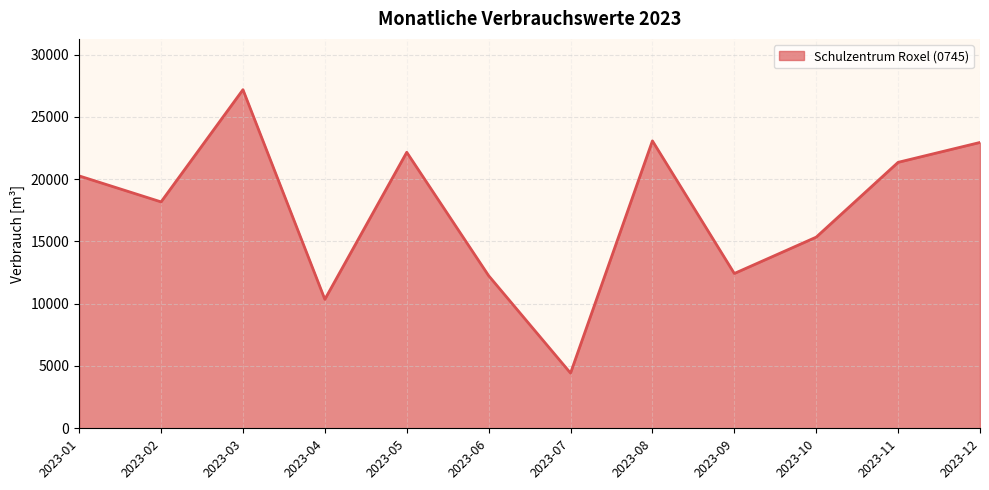

What is the change in value from 2023-02 to 2023-12?

+4771